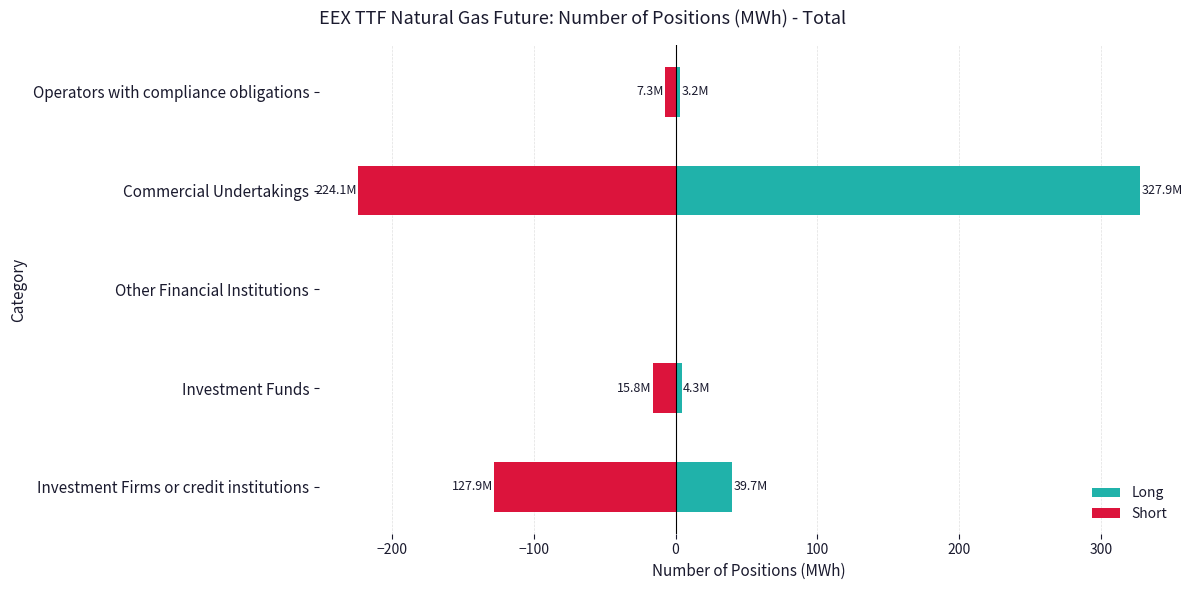

What is the total value across all series at Investment Funds?

-11.5